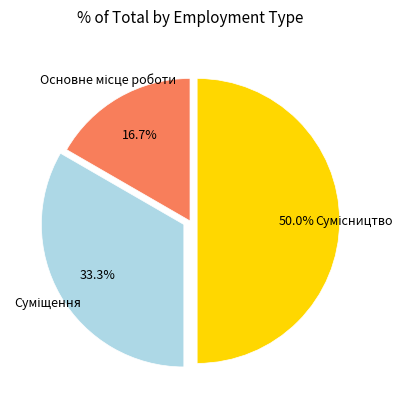

True or false: Сумісництво accounts for 57% of the total.

False